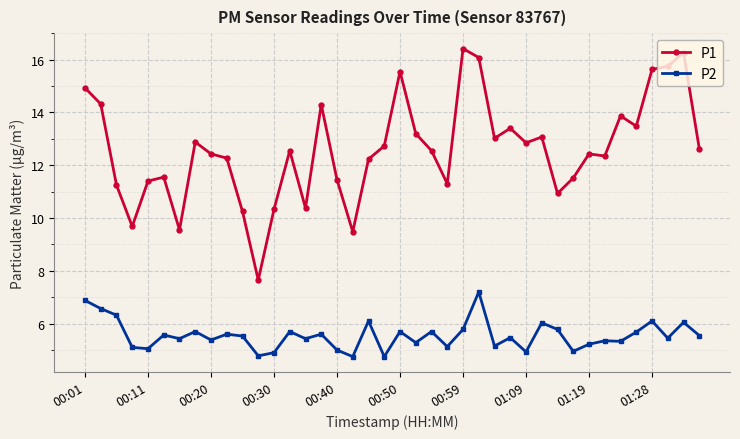

True or false: P2 and P1 intersect in this chart.

False